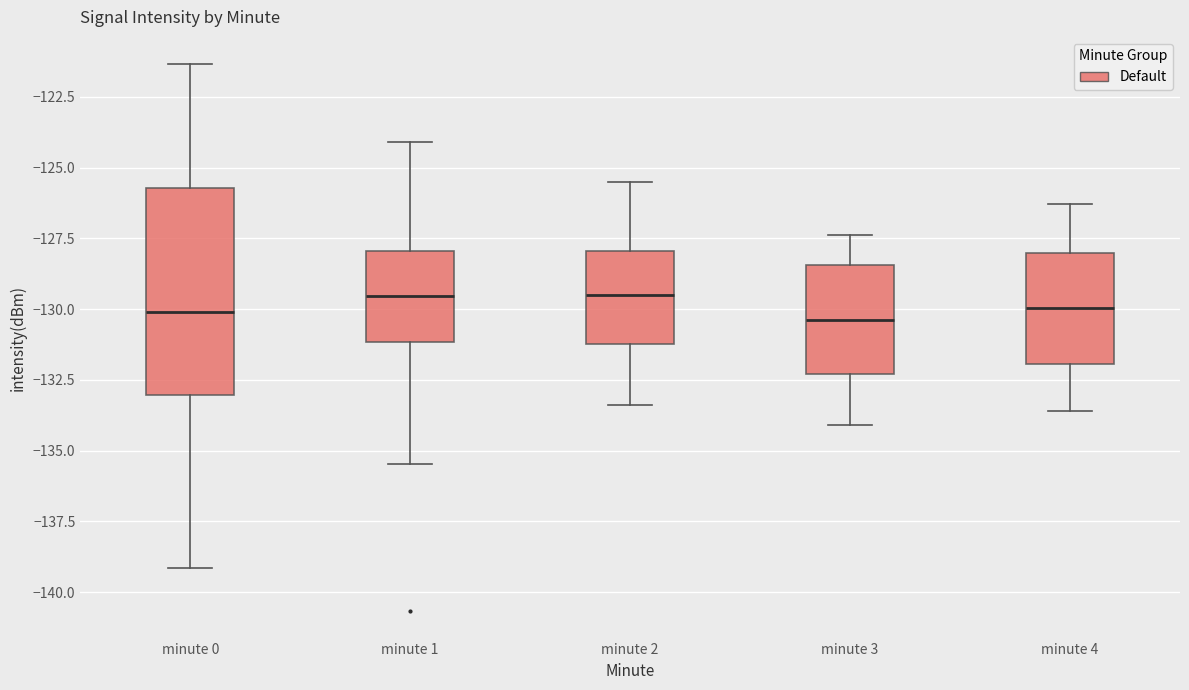

Where does the lower whisker of the box for minute 4 end on the y-axis? The values are not printed on the chart, so give them approximately, as read against the axis.

-133.5